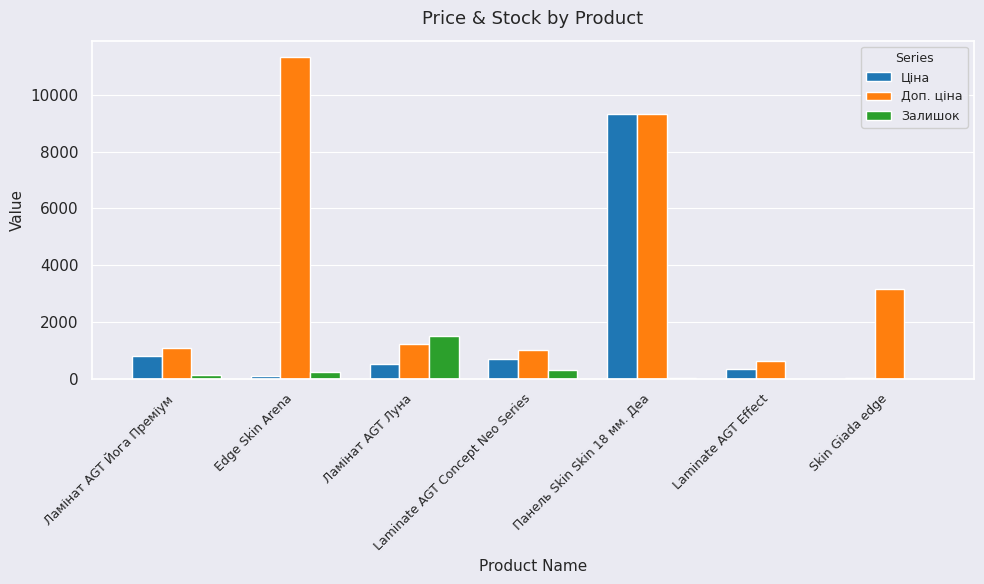

Which series changed the most between Ламінат AGT Йога Преміум and Панель Skin Skin 18 мм. Деа?

Ціна